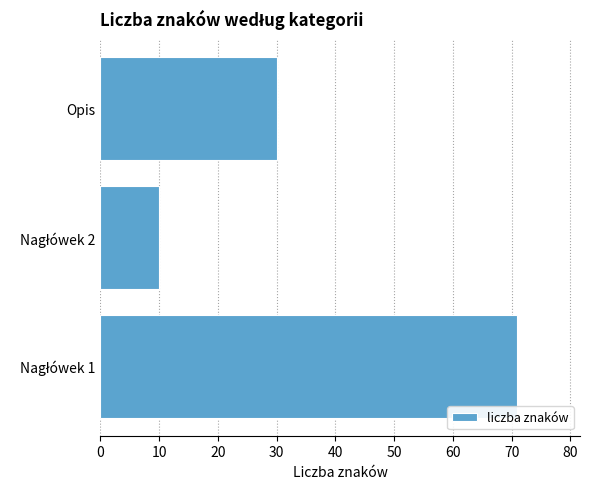

True or false: the data shows 46 at Opis.

False